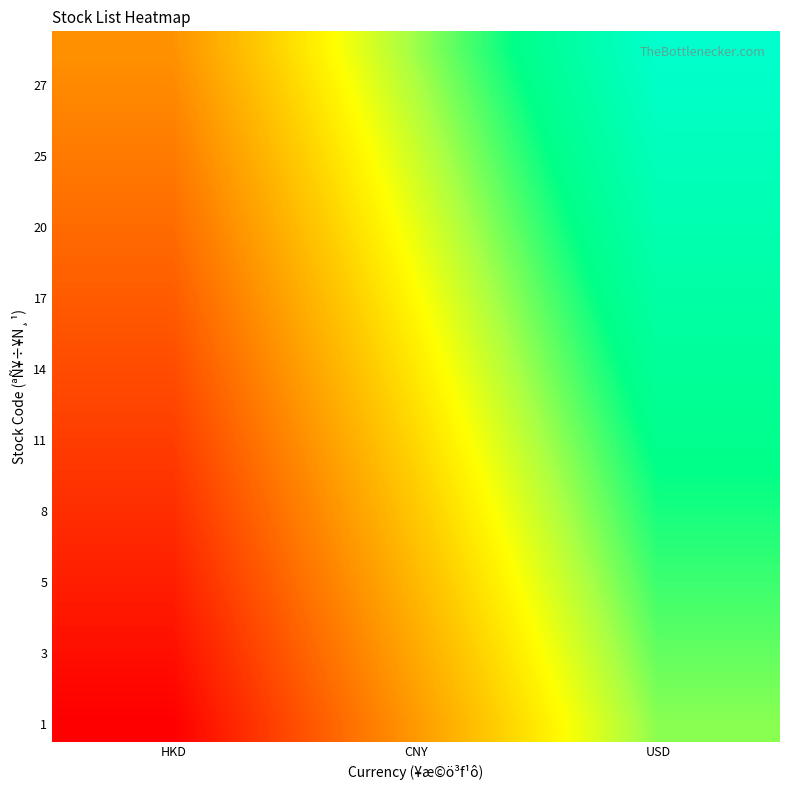

What is the smallest value displayed?

1